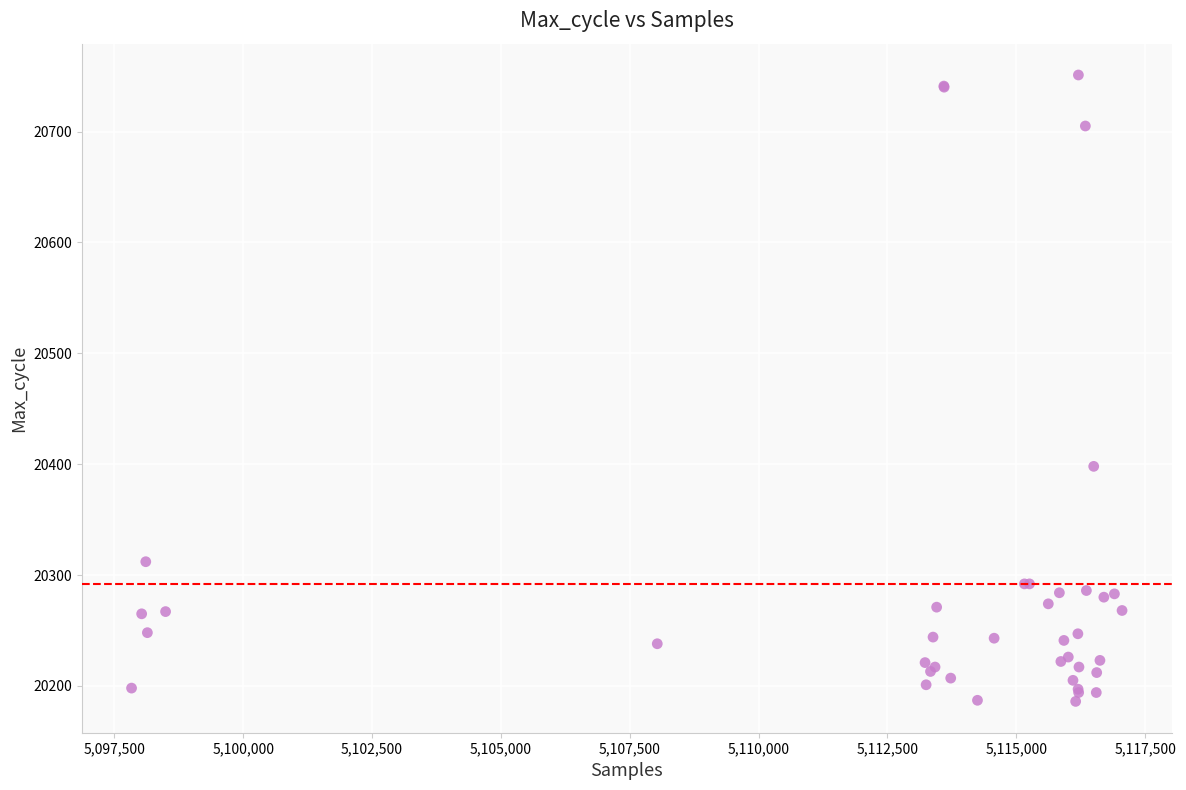

What Y value in the scatter plot is closest to 20468?

20398